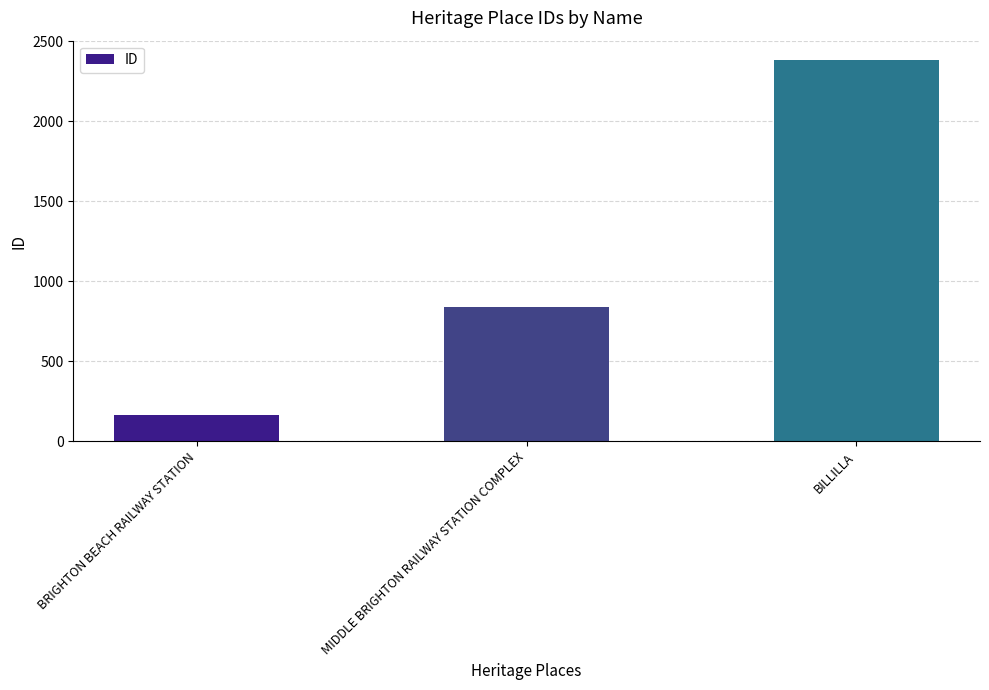

True or false: the data shows 2383 at BILLILLA.

True